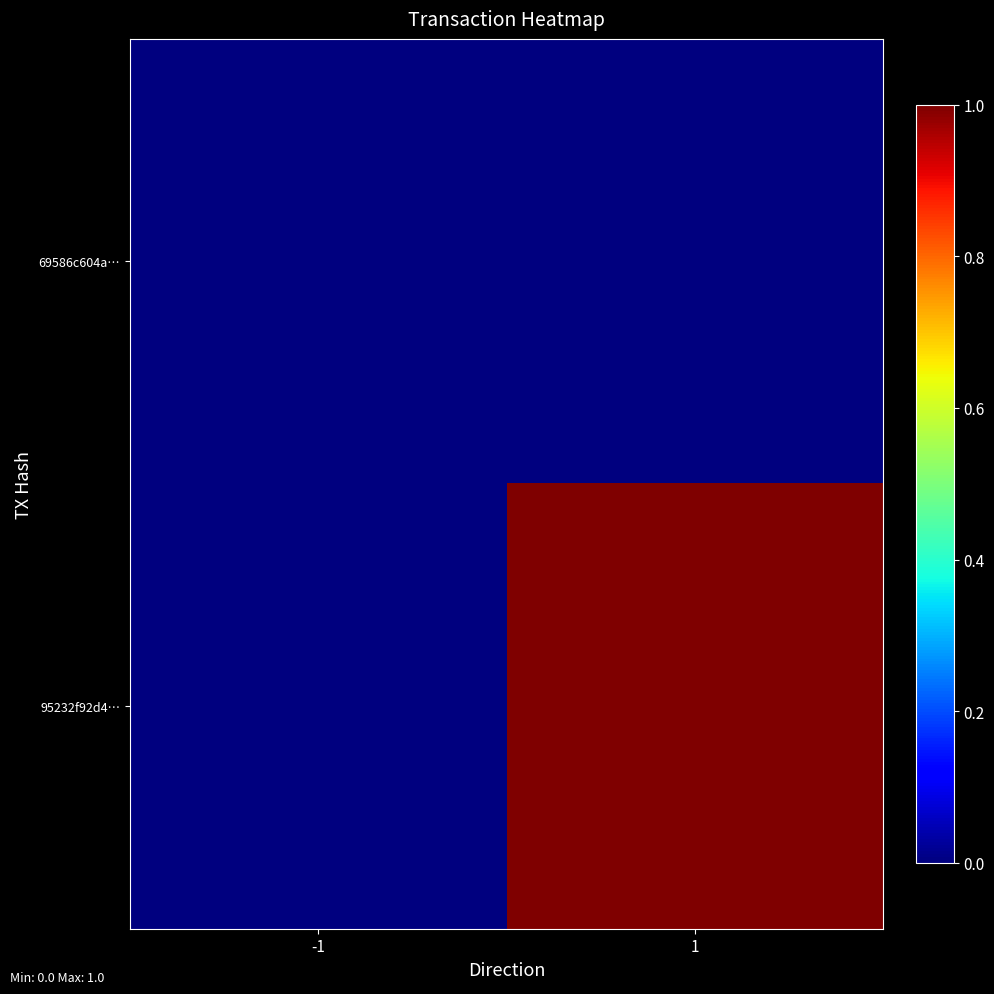

Reading left to right, what are all the values shown in this chart?

69586c604a…: -1=0	1=0
95232f92d4…: -1=0	1=1